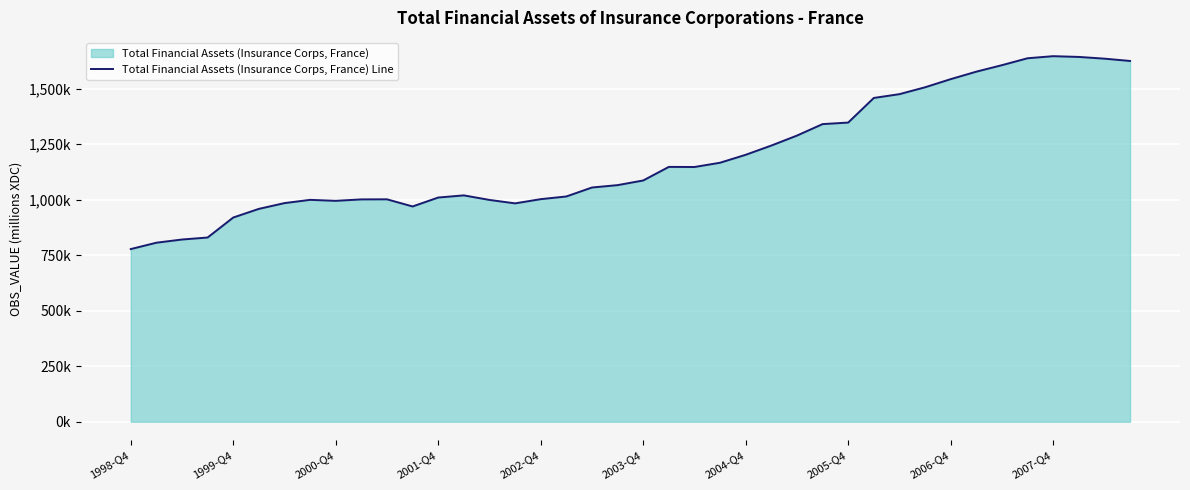

Does the chart display data point markers on the line(s)?

No